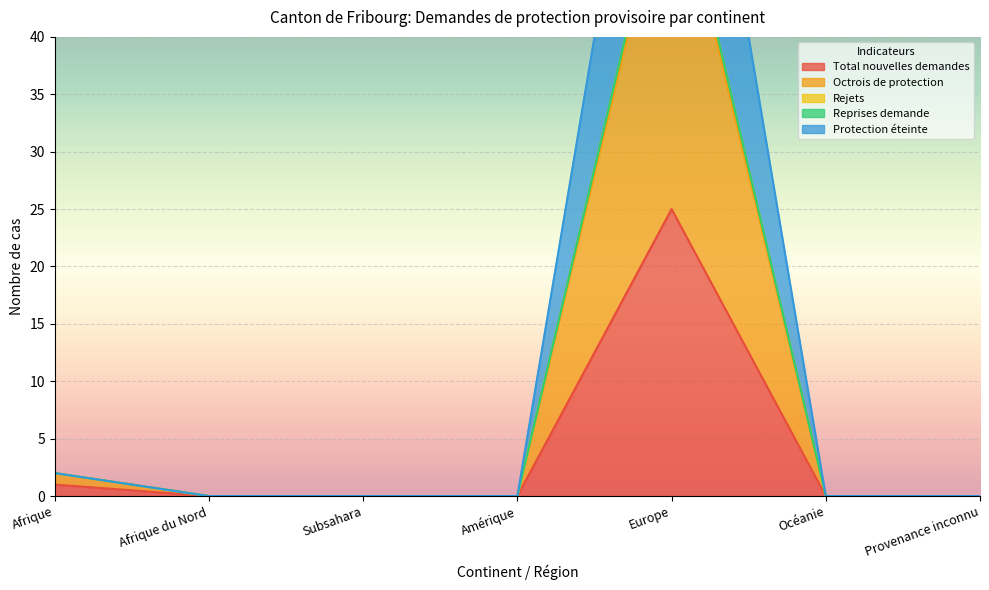

What is the greatest value displayed?

80